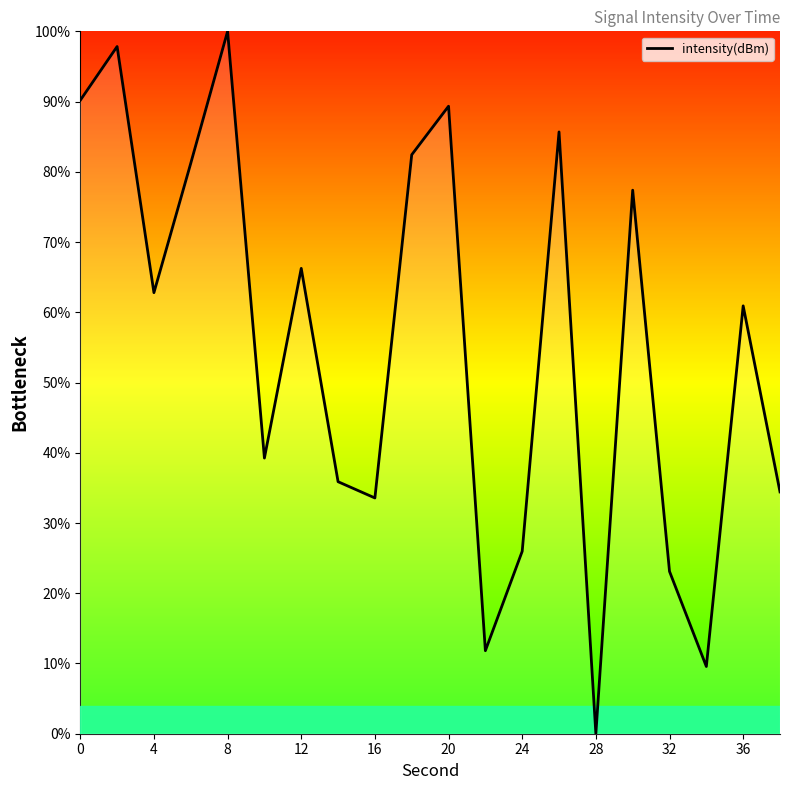

What is the greatest value displayed?

100.0